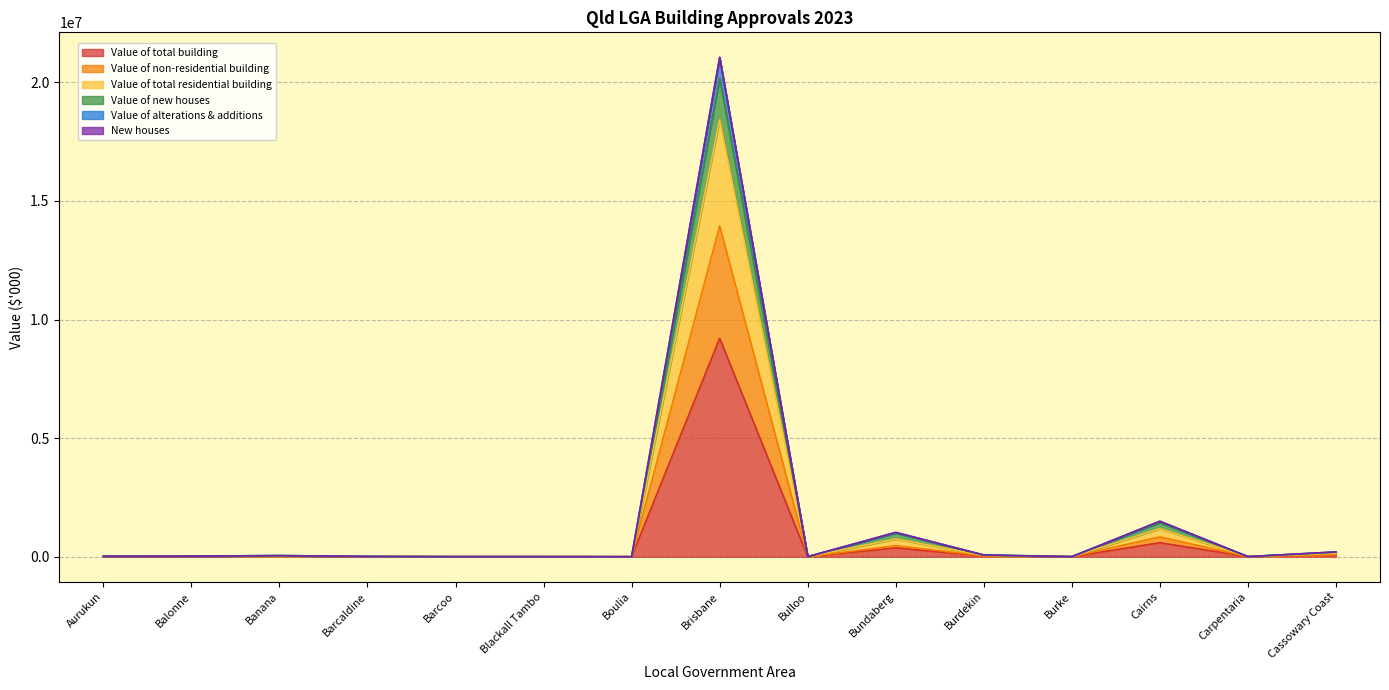

How many categories are shown in the chart?

15